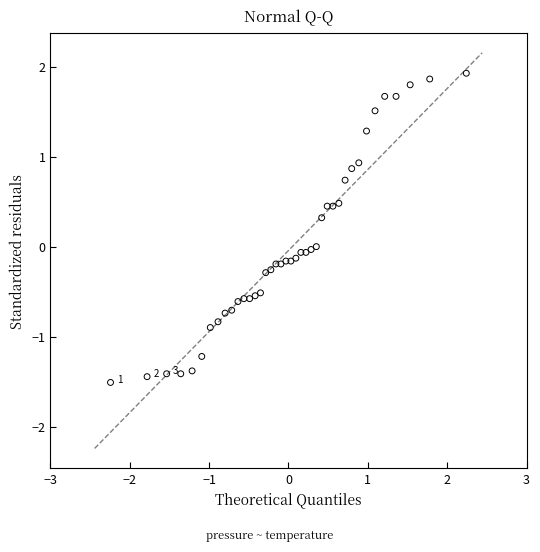

What is the range of X values (max minus min)?

4.5